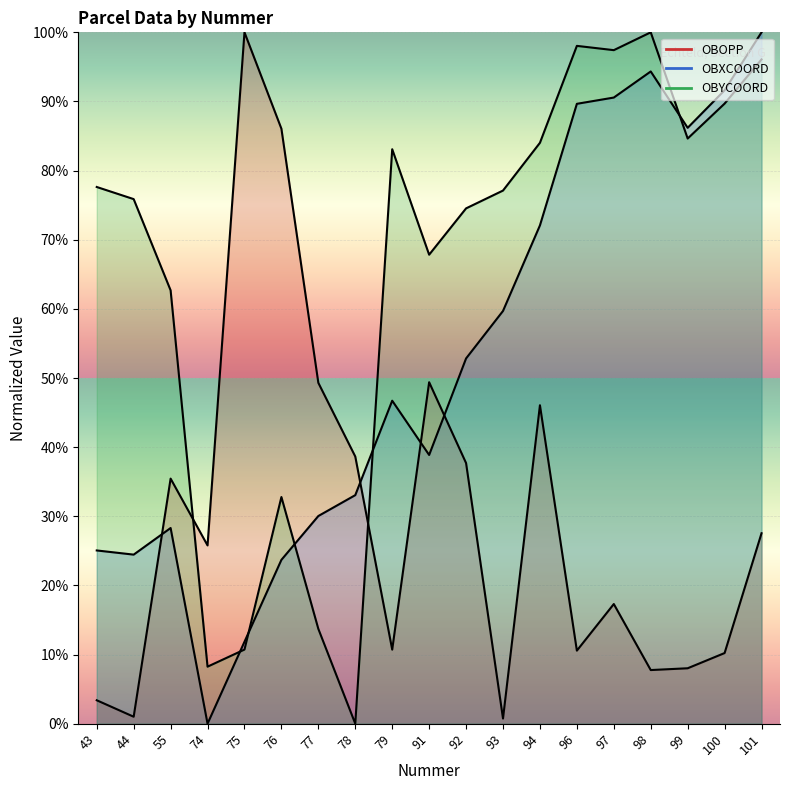

True or false: OBXCOORD and OBYCOORD cross at least once.

True